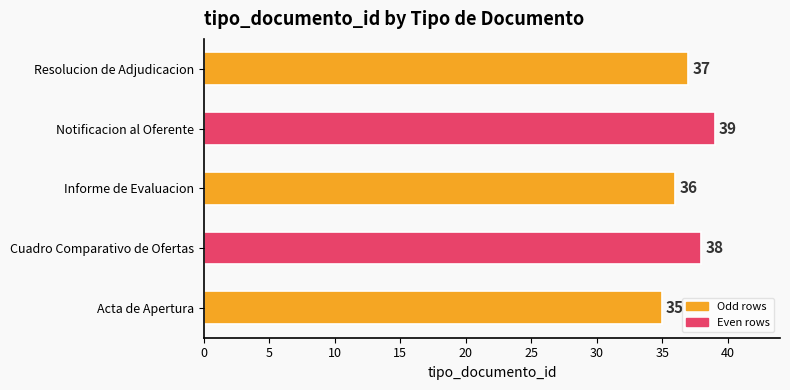

The value at Cuadro Comparativo de Ofertas is 38. True or false?

True